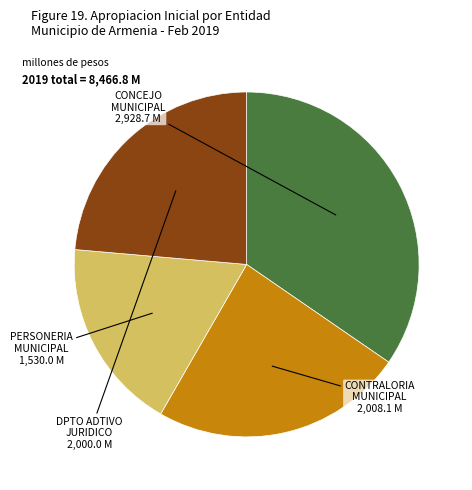

Approximately how many times larger is the value at DPTO ADTIVO compared to CONTRALORIA?

1.0